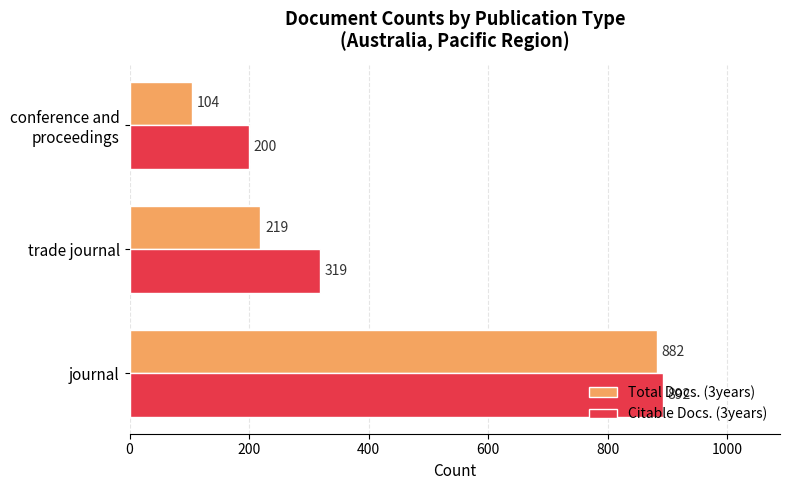

Is the value of Total Docs. (3years) at trade journal greater than the value of Citable Docs. (3years) at trade journal?

No